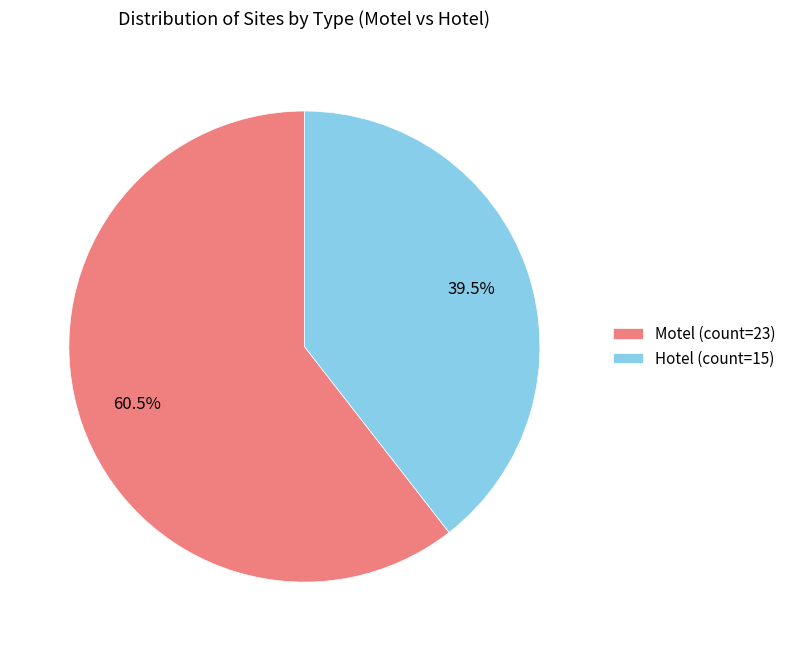

Rank the categories by value from highest to lowest.

Motel, Hotel